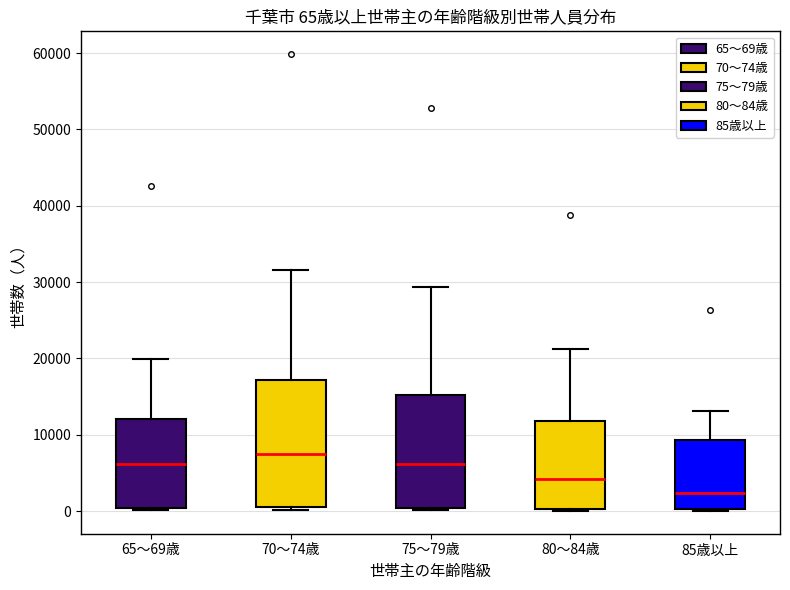

Comparing the boxes themselves (not the whiskers), which one is the tallest?

70～74歳